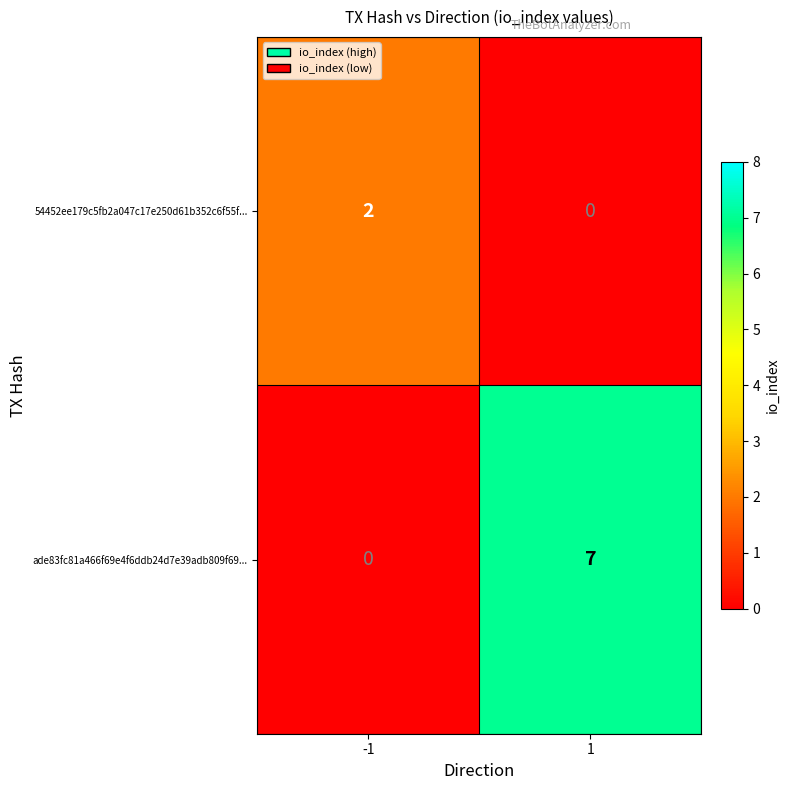

Reading left to right, list all the values displayed in this chart.

54452ee179c5fb2a047c17e250d61b352c6f55f...: 2	0
ade83fc81a466f69e4f6ddb24d7e39adb809f69...: 0	7